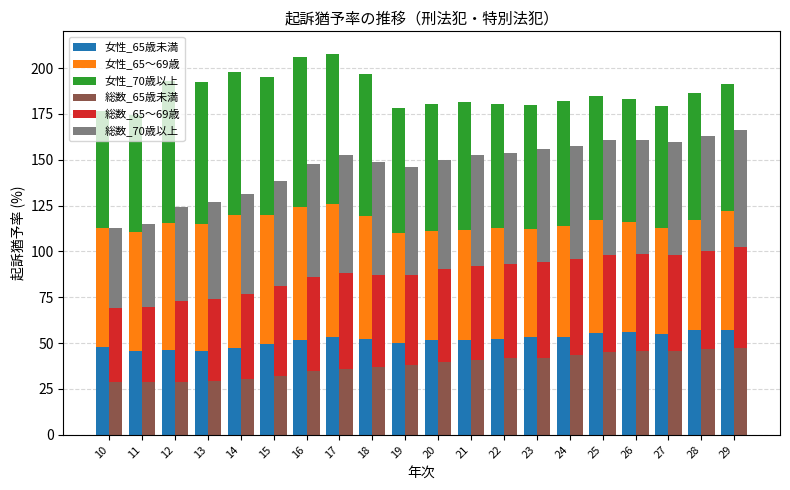

What is the value of the 女性_65歳未満 bar at the 16th from the left?

55.6